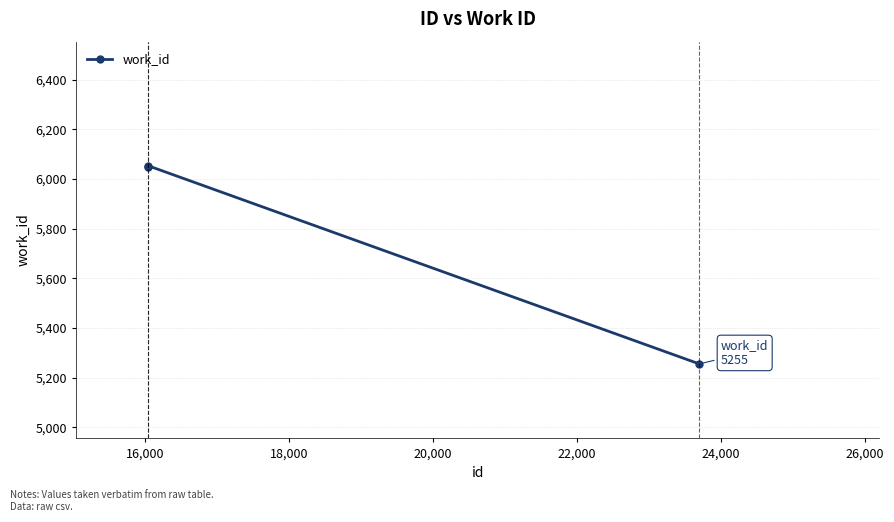

What is the sum of all values?

17357